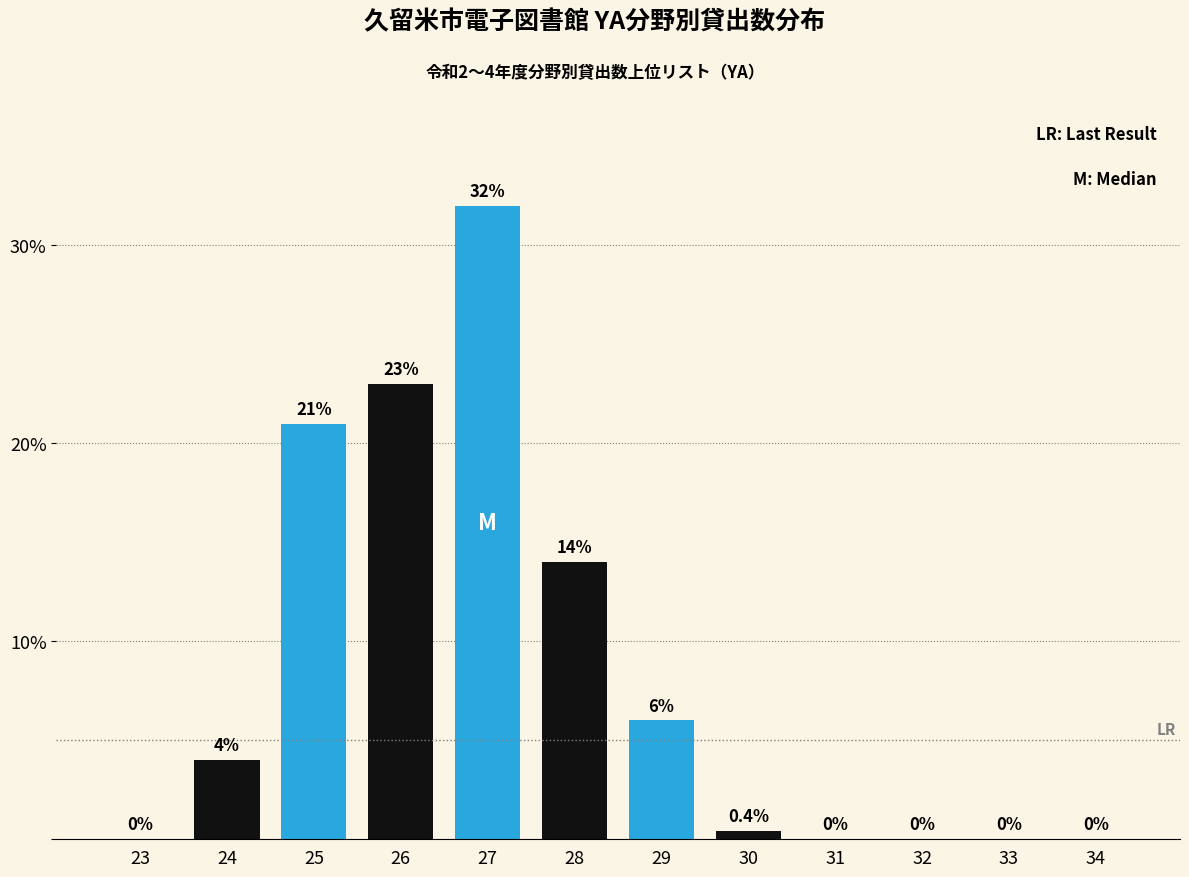

Reading left to right, list all the values displayed in this chart.

23=0.0	24=4.0	25=21.0	26=23.0	27=32.0	28=14.0	29=6.0	30=0.4	31=0.0	32=0.0	33=0.0	34=0.0